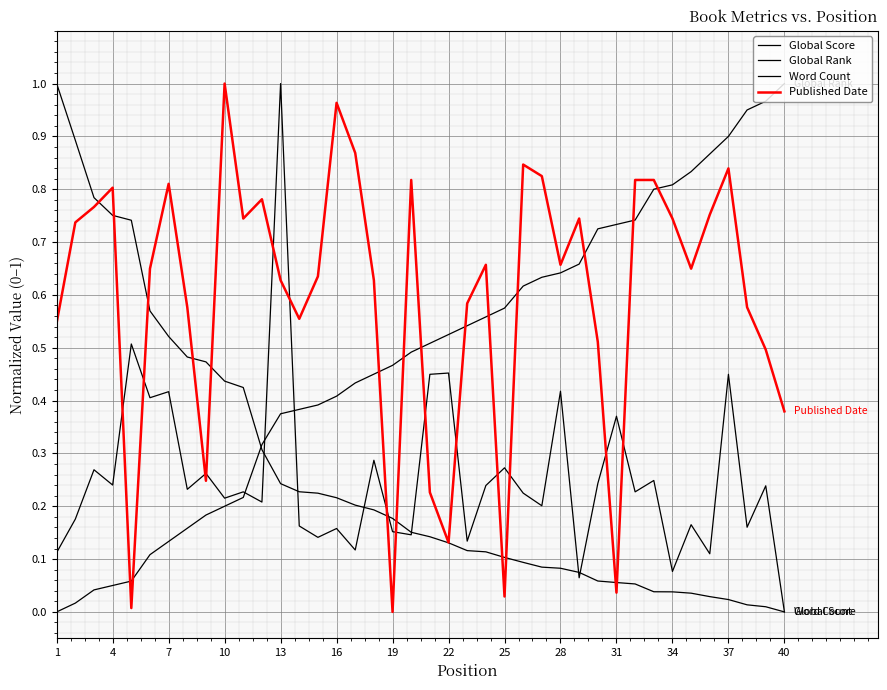

Which series ends up on top after the final intersection of Word Count and Global Rank?

Global Rank